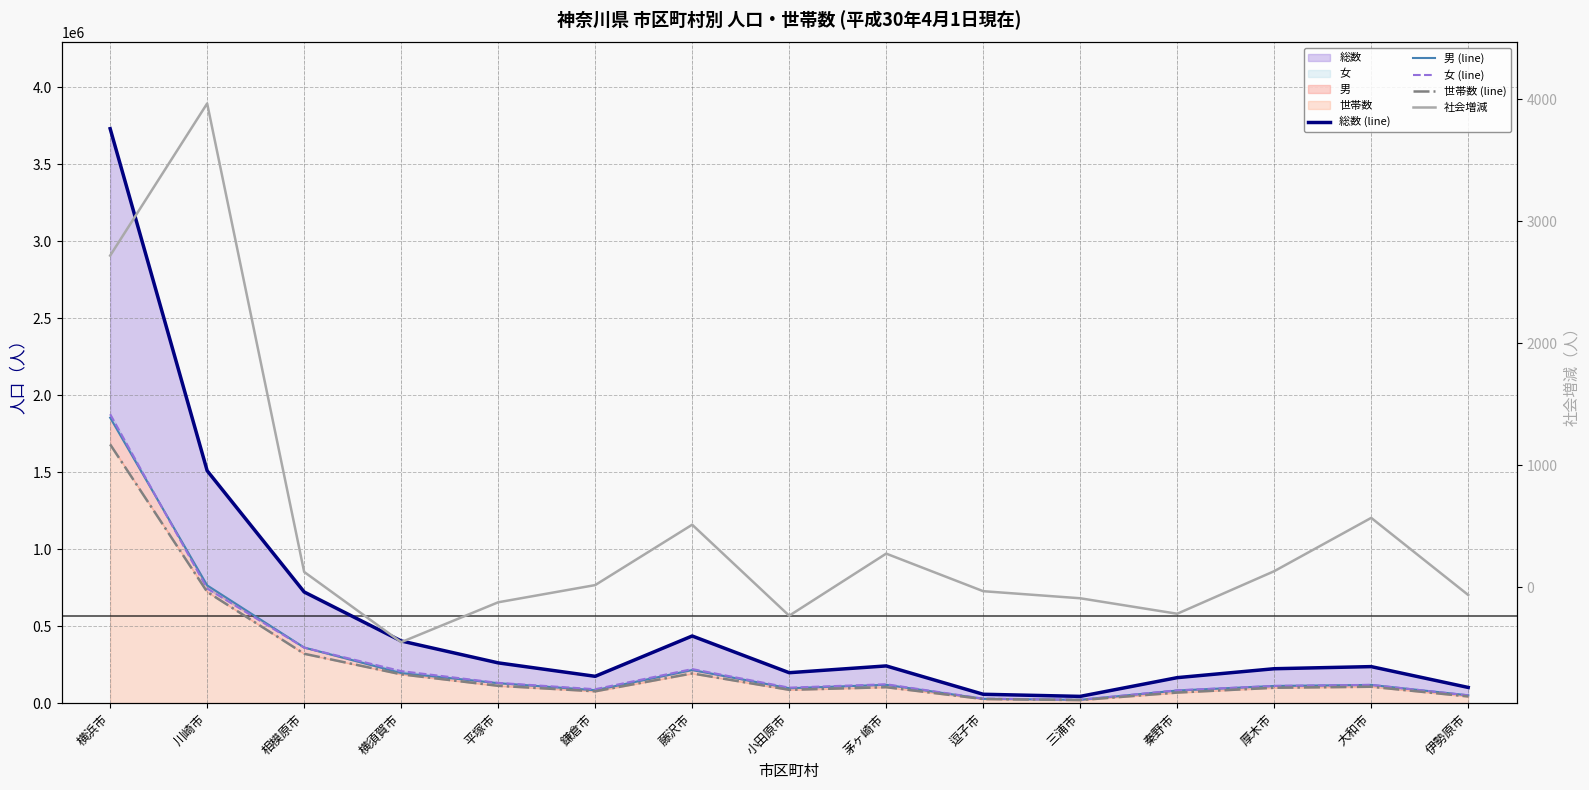

What is the maximum value for 男 (line)?

1854619